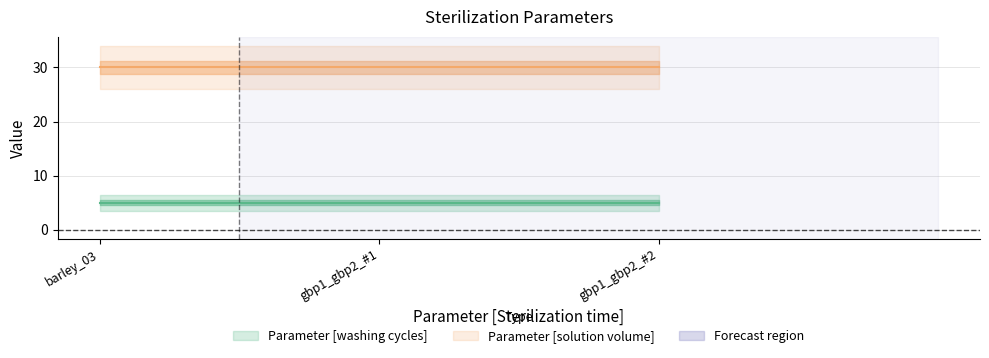

Read the Parameter [washing cycles] value at gbp1_gbp2_#1.

5